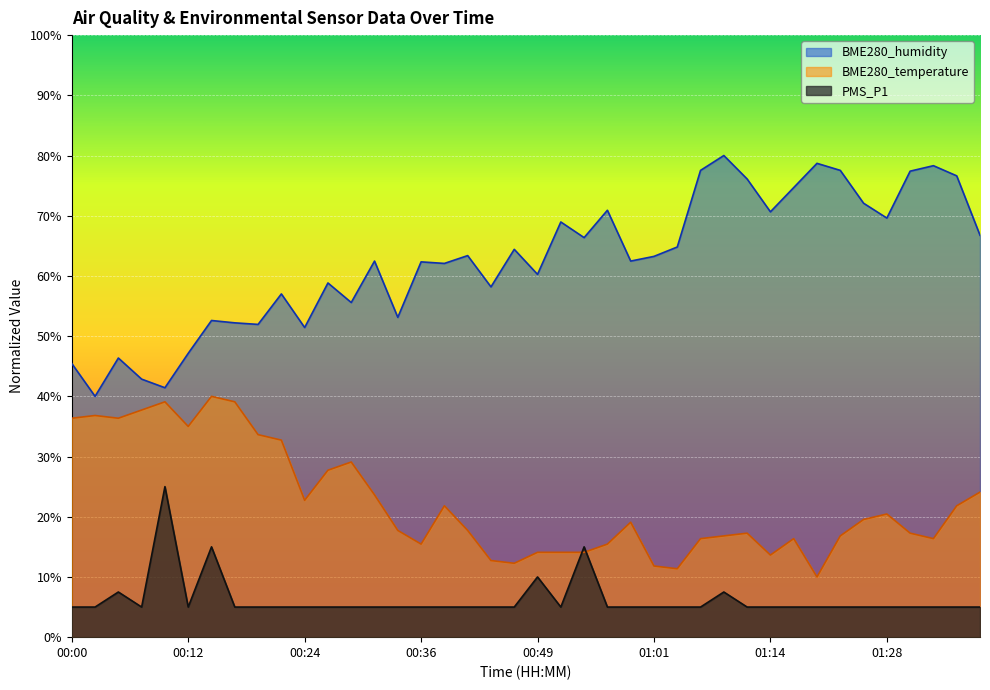

Which category has the highest value across all series?

01:09